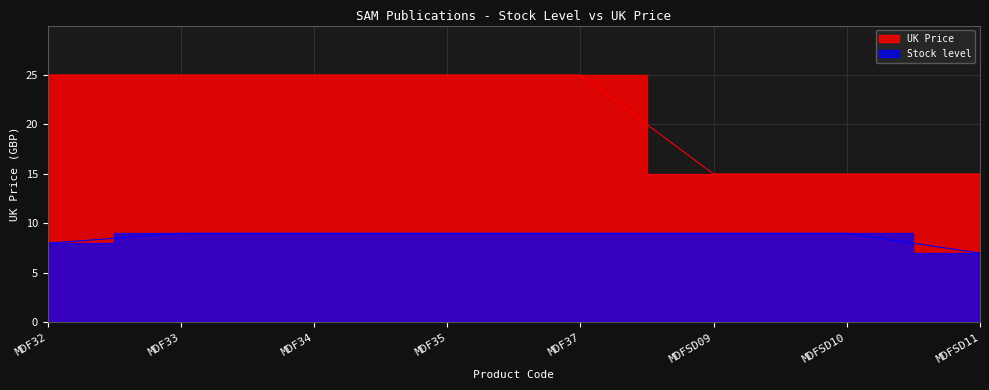

Reading left to right, extract all data points from this chart.

MDF32=25.0	MDF33=25.0	MDF34=25.0	MDF35=25.0	MDF37=25.0	MDFSD09=15.0	MDFSD10=15.0	MDFSD11=15.0